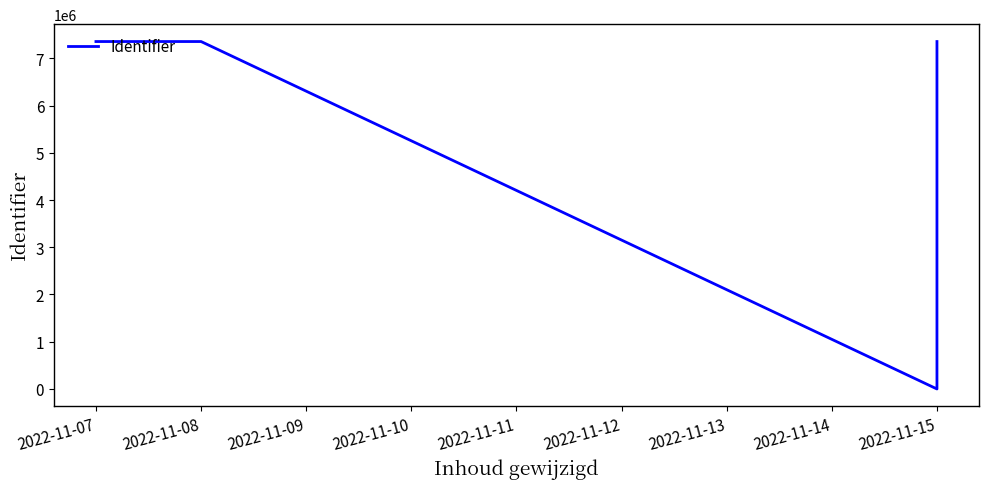

True or false: the data has more than 2 interior local peaks.

False